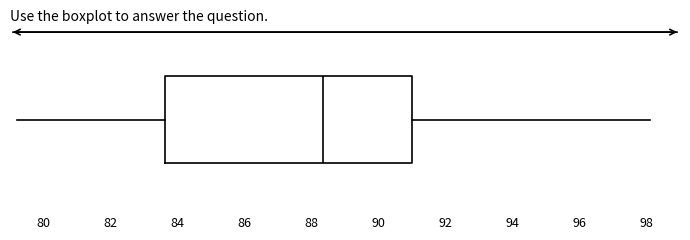

Read this box plot against the x-axis: the position of the median line, the range covered by the box, and the ends of both whiskers. The values are not printed on the chart, so give them approximately, as read against the axis.

median 88.4, box 83.6 to 91.0, whiskers 79.2 to 98.2